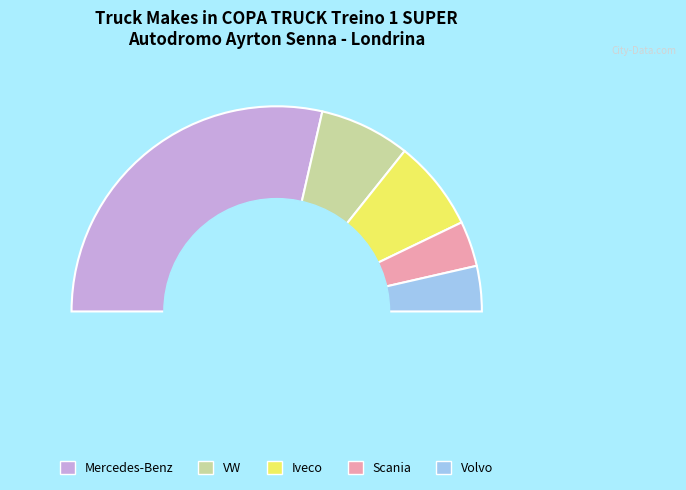

To the nearest percent, what percentage of the pie is Iveco?

14%